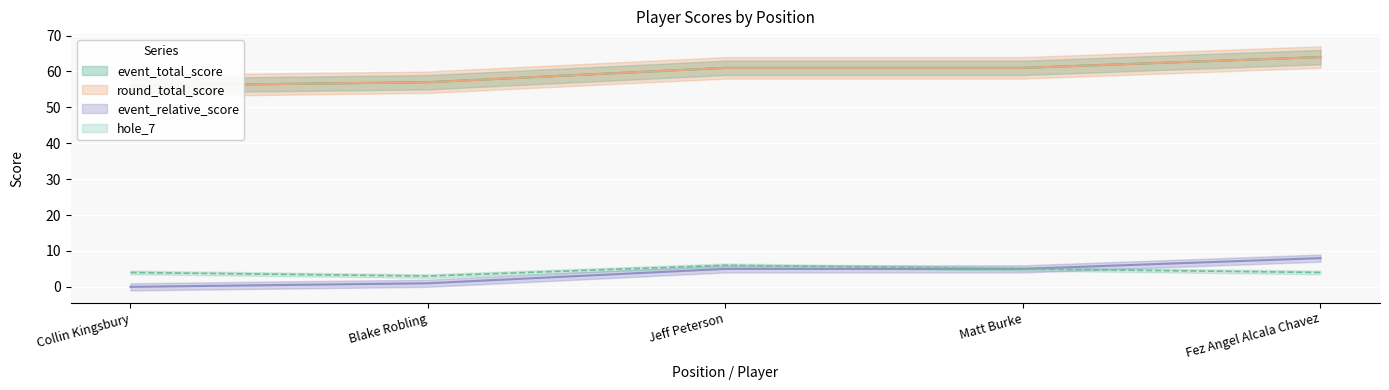

What is the value of the round_total_score point at the 4th from the left?

61